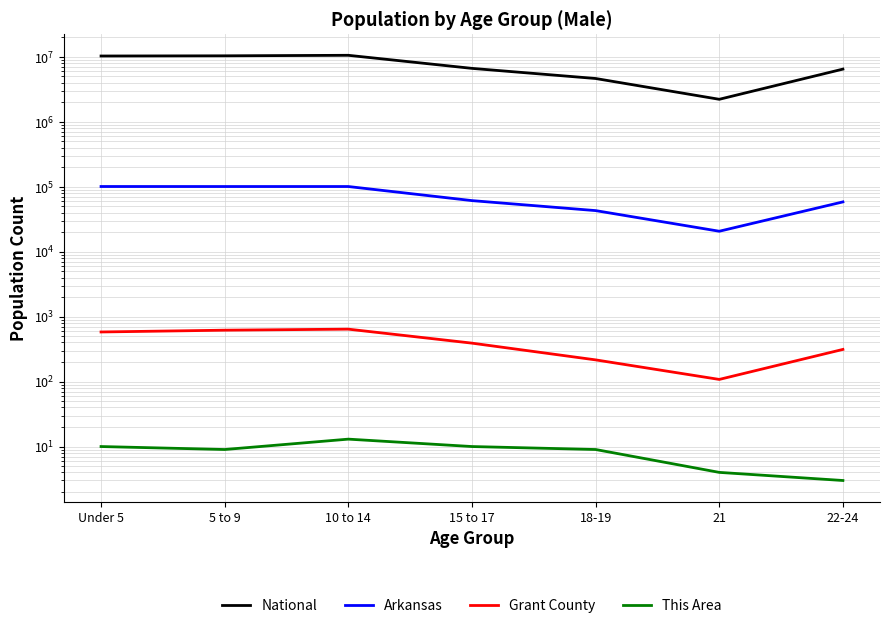

Where is the first local maximum for National?

10 to 14